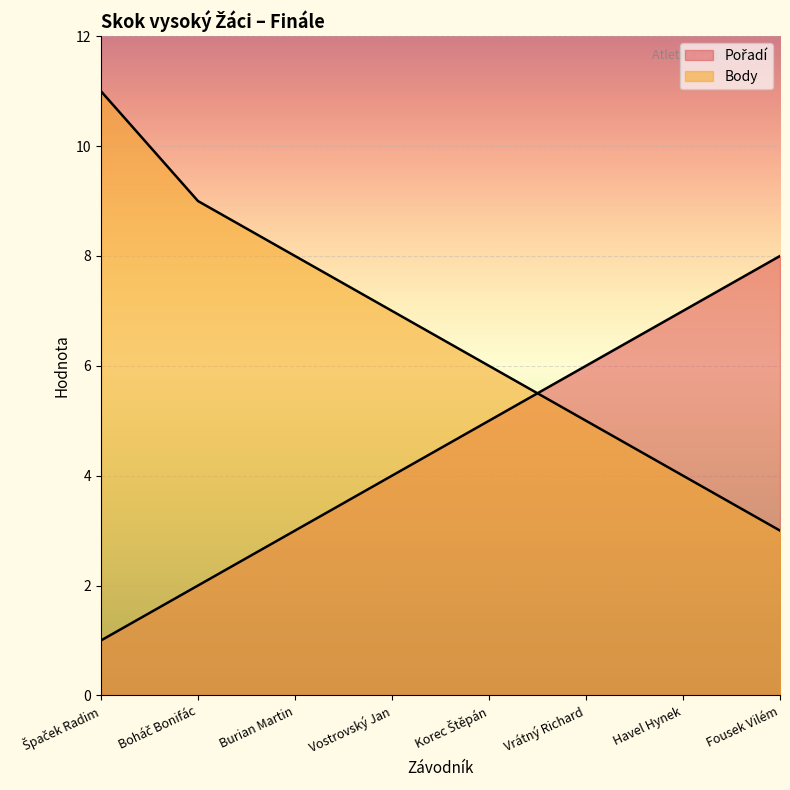

The Body series shows 3 at Vrátný Richard. True or false?

False